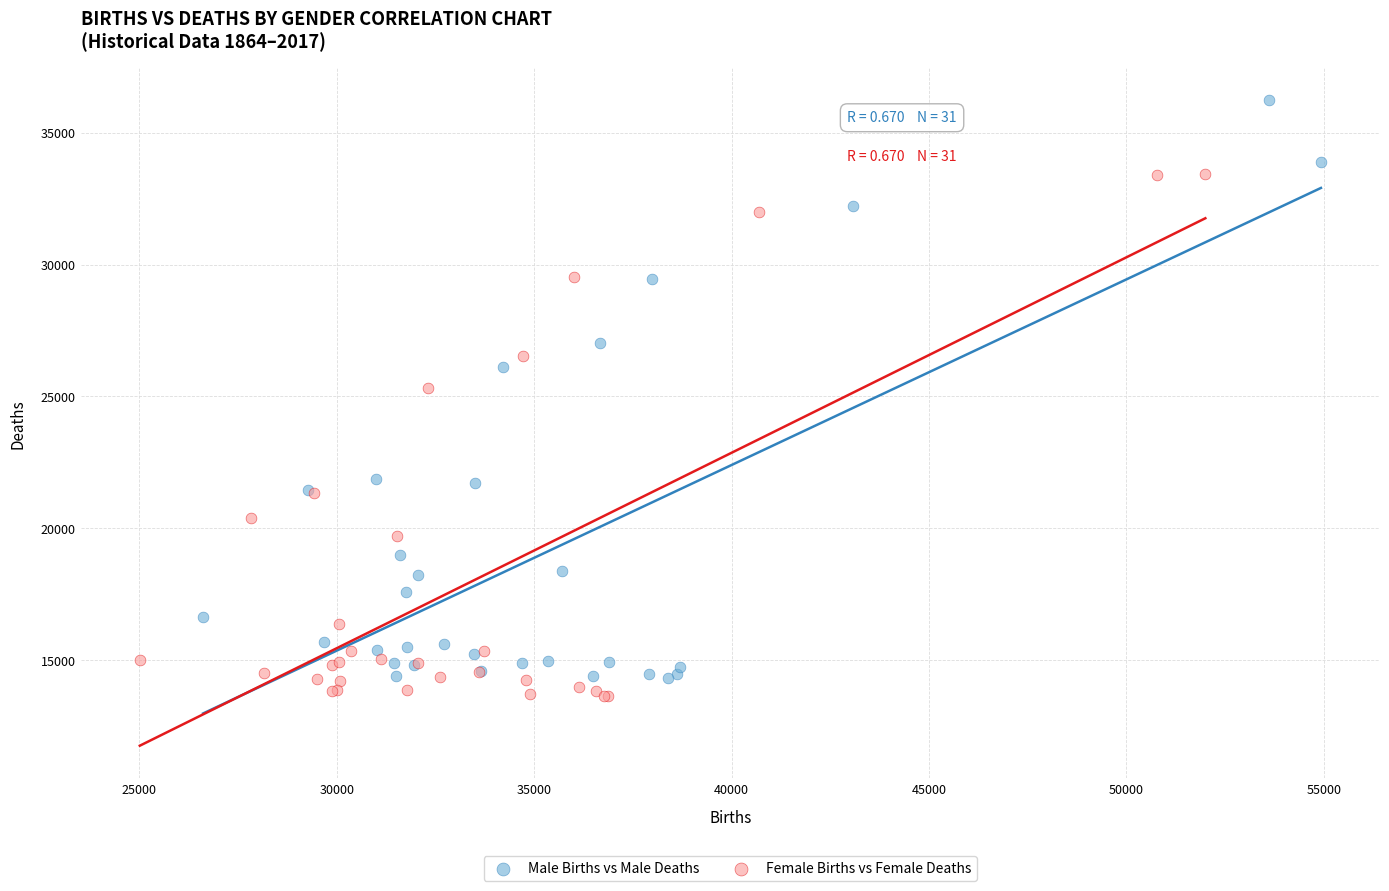

Which series reaches the minimum Y coordinate?

Female Births vs Female Deaths